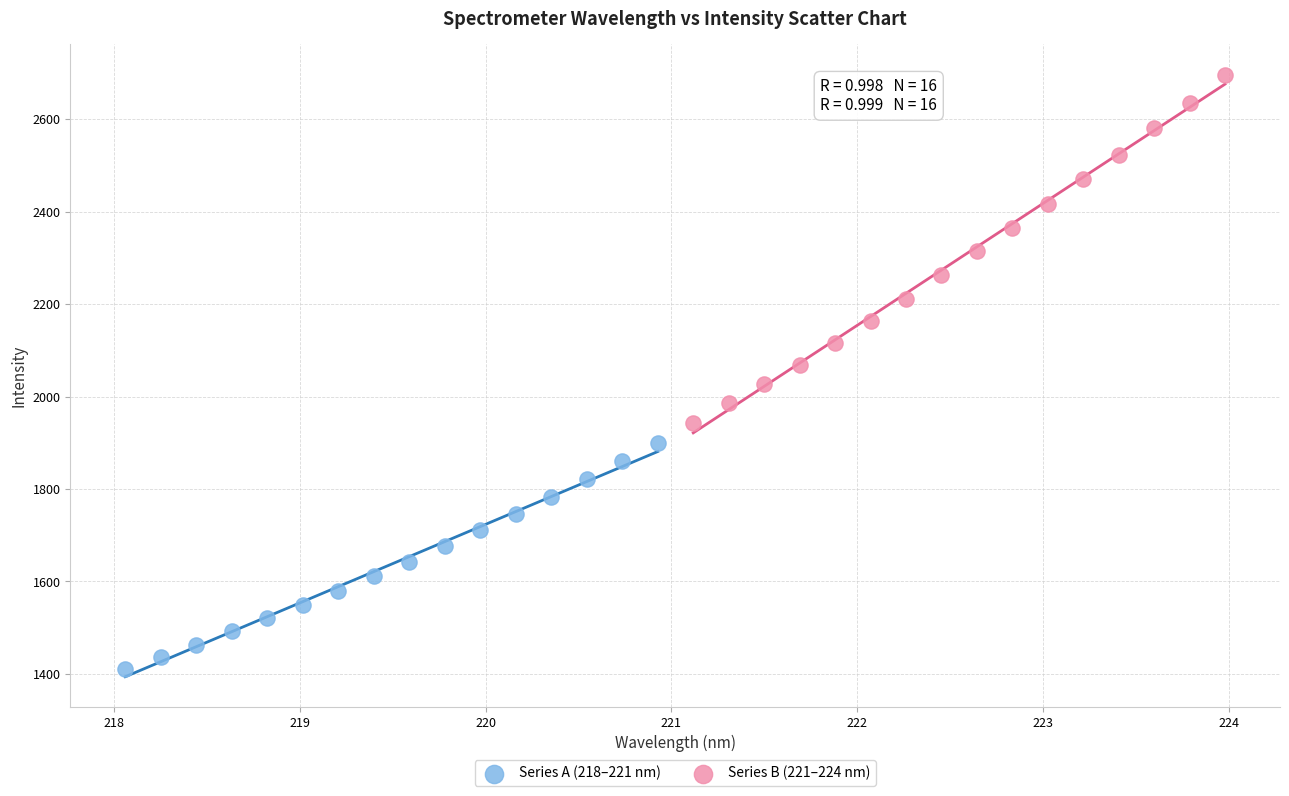

Which series reaches the minimum Y coordinate?

Series A (218–221 nm)